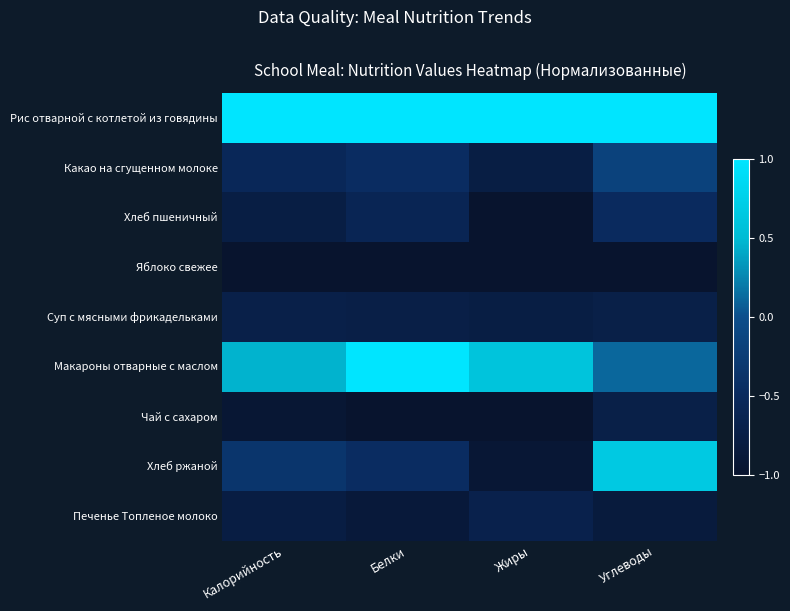

Which series has the largest total across all categories?

Рис отварной с котлетой из говядины